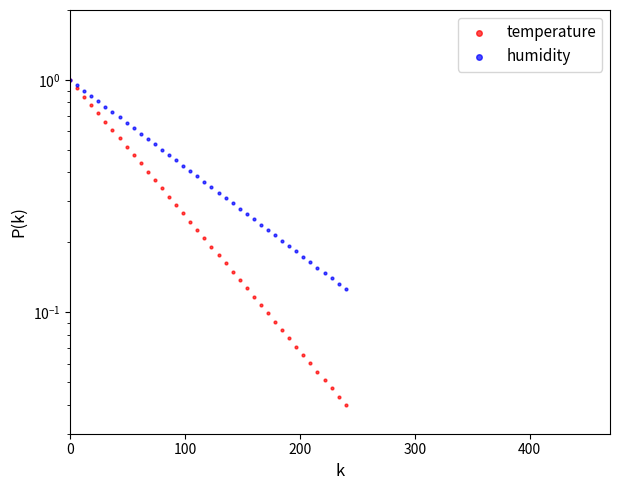

Which series contains the lowest Y value?

temperature